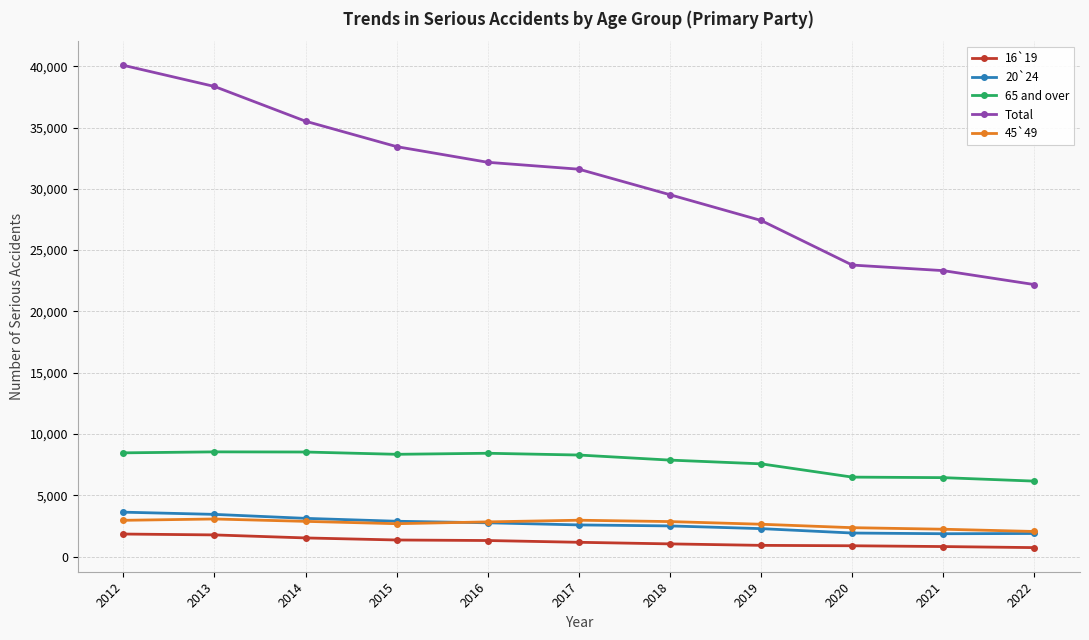

What is the maximum value for 16`19?

1836